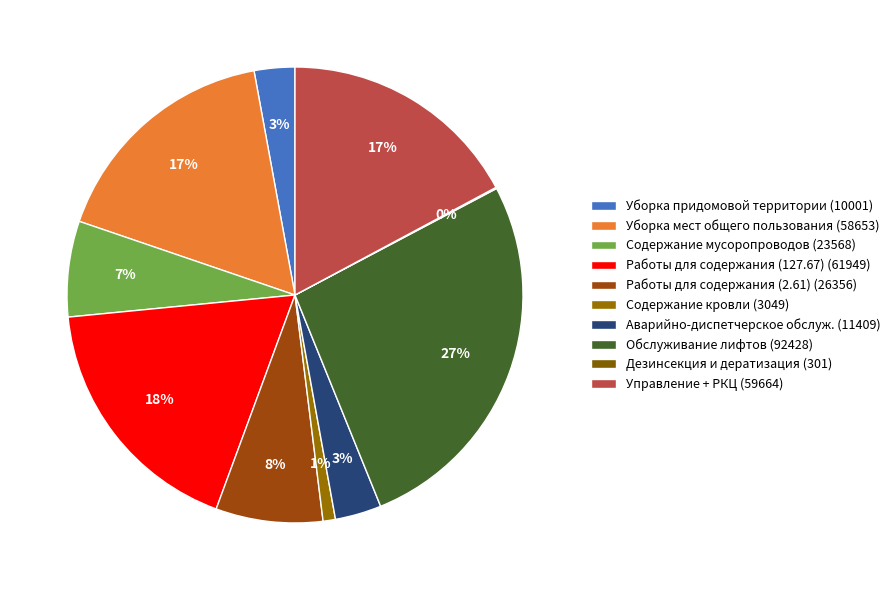

What portion of the pie excludes Аварийно-диспетчерское обслуж.?

96.7%